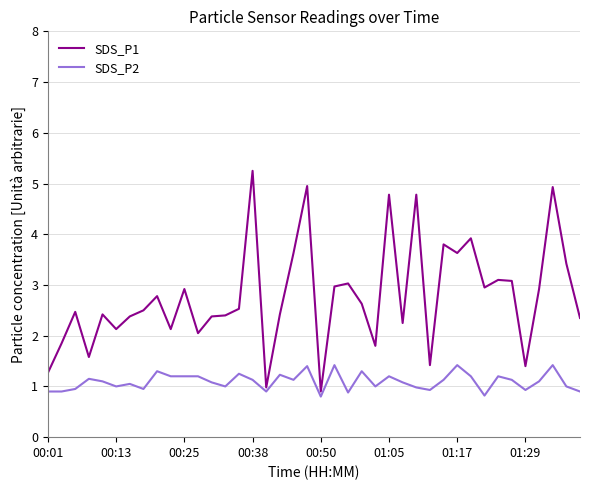

True or false: SDS_P1 has more than 2 interior local peaks.

True